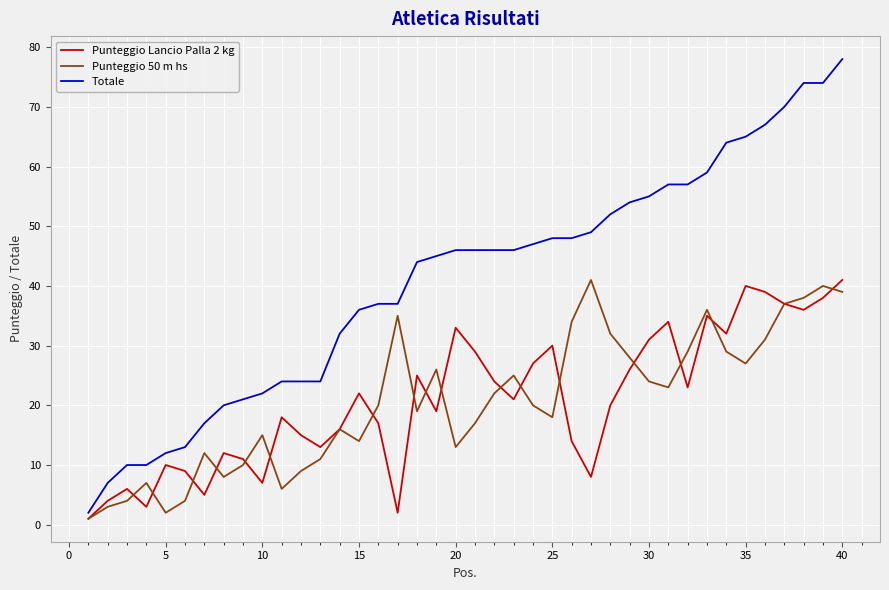

Does the chart display data point markers on the line(s)?

No